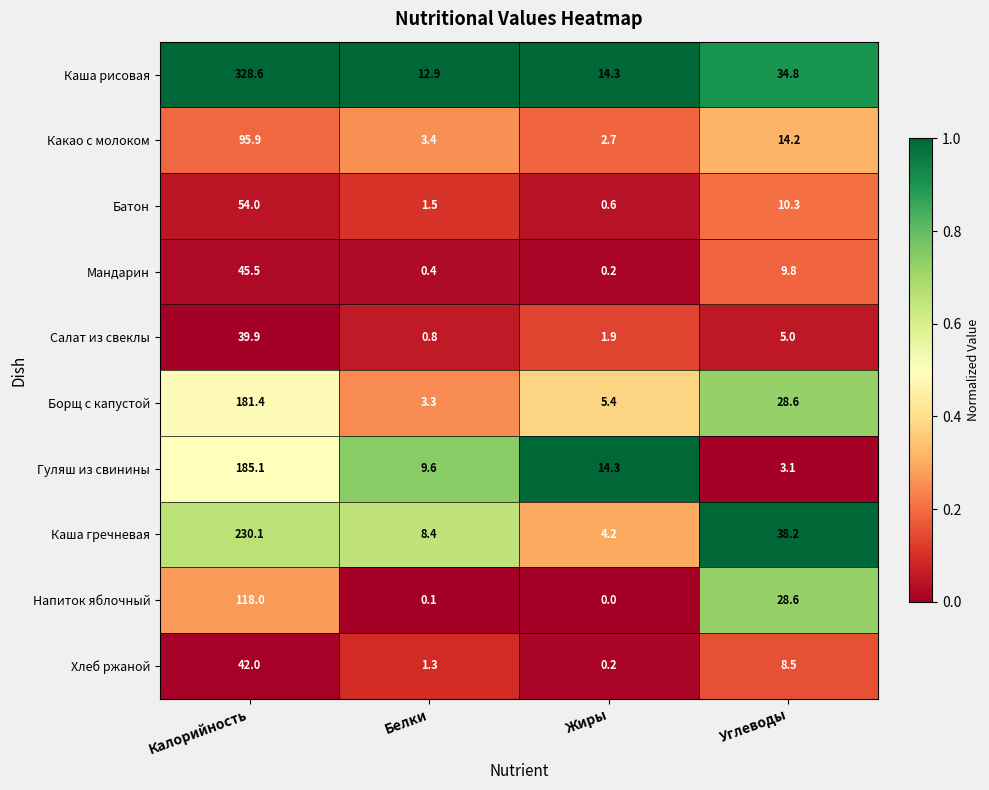

Which series changed the most between Калорийность and Белки?

Каша рисовая